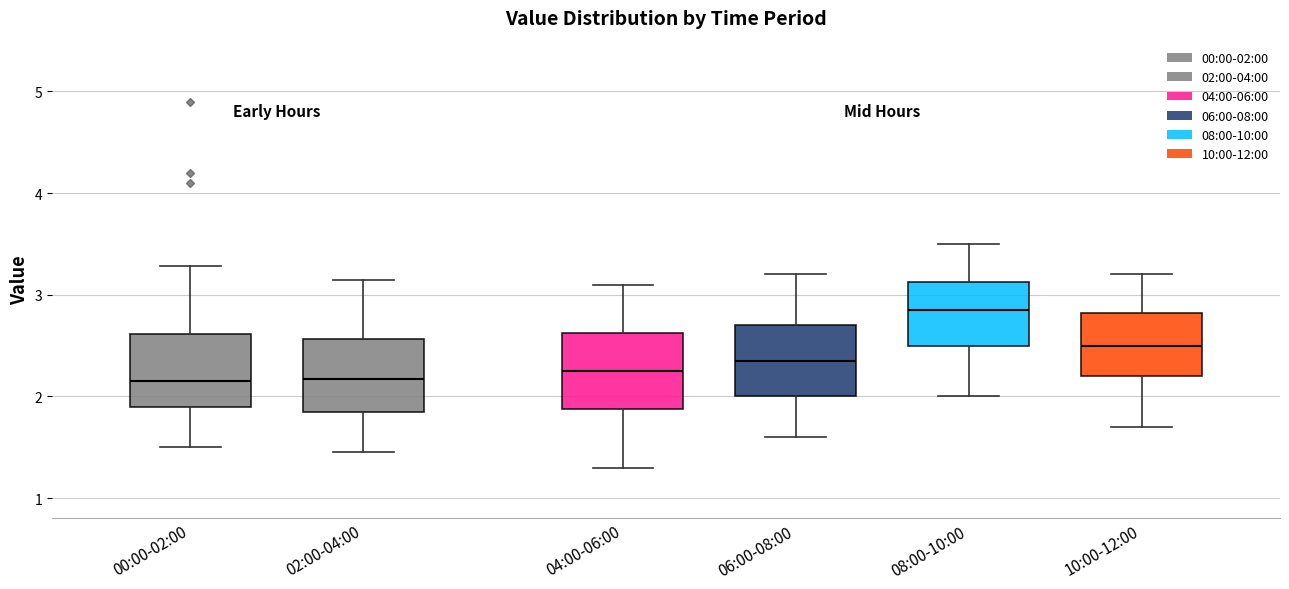

Reading left to right, read every box against the y-axis: the position of its median line, the range the box covers, and the ends of its whiskers. The values are not printed on the chart, so give them approximately, as read against the axis.

00:00-02:00: median 2.2, box 1.9 to 2.6, whiskers 1.5 to 3.3
02:00-04:00: median 2.2, box 1.9 to 2.6, whiskers 1.5 to 3.2
04:00-06:00: median 2.3, box 1.9 to 2.6, whiskers 1.3 to 3.1
06:00-08:00: median 2.4, box 2.0 to 2.7, whiskers 1.6 to 3.2
08:00-10:00: median 2.9, box 2.5 to 3.1, whiskers 2.0 to 3.5
10:00-12:00: median 2.5, box 2.2 to 2.8, whiskers 1.7 to 3.2